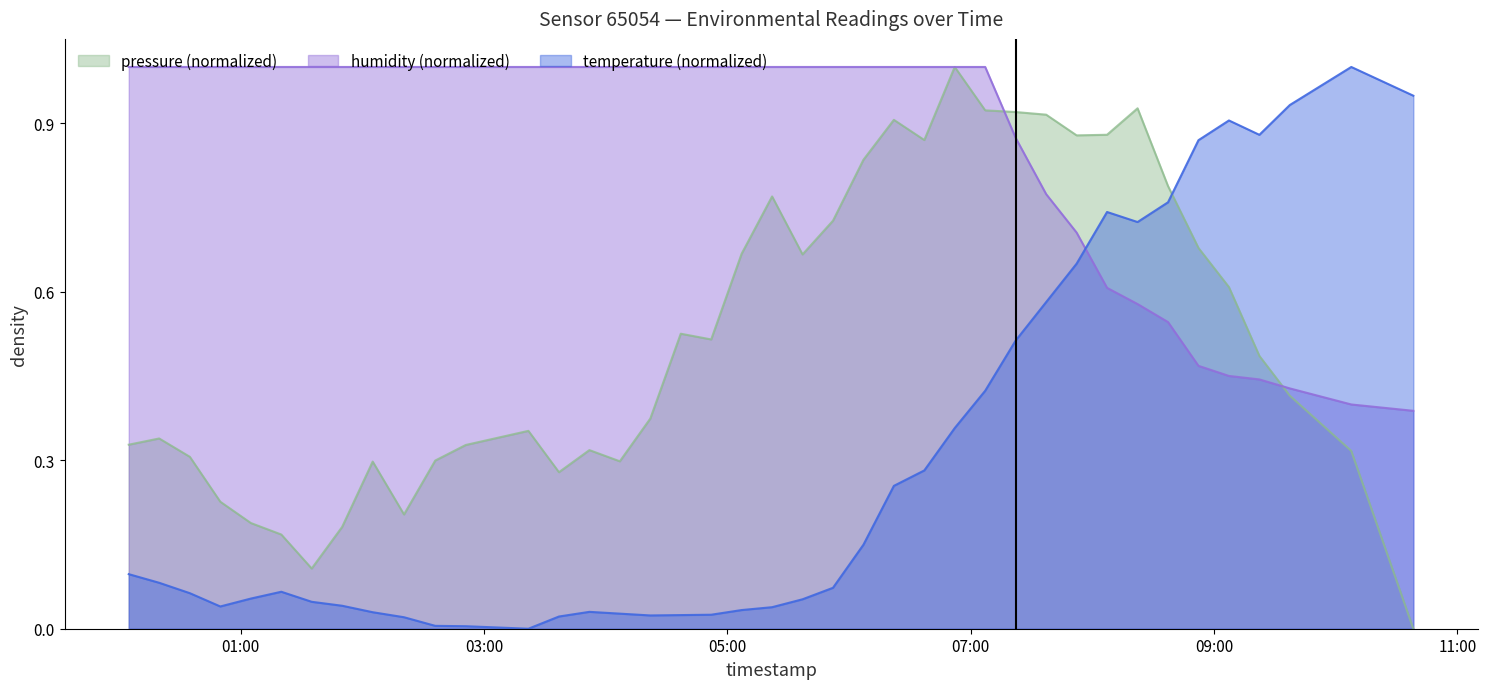

Reading left to right, extract all data points from this chart.

temperature: 0.1	0.1	0.1	0.0	0.1	0.1	0.0	0.0	0.0	0.0	0.0	0.0	0.0	0.0	0.0	0.0	0.0	0.0	0.0	0.0	0.0	0.1	0.1	0.1	0.3	0.3	0.4	0.4	0.5	0.6	0.6	0.7	0.7	0.8	0.9	0.9	0.9	0.9	1.0	0.9
humidity: 1.0	1.0	1.0	1.0	1.0	1.0	1.0	1.0	1.0	1.0	1.0	1.0	1.0	1.0	1.0	1.0	1.0	1.0	1.0	1.0	1.0	1.0	1.0	1.0	1.0	1.0	1.0	1.0	0.9	0.8	0.7	0.6	0.6	0.5	0.5	0.5	0.4	0.4	0.4	0.4
pressure_norm: 0.3	0.3	0.3	0.2	0.2	0.2	0.1	0.2	0.3	0.2	0.3	0.3	0.4	0.3	0.3	0.3	0.4	0.5	0.5	0.7	0.8	0.7	0.7	0.8	0.9	0.9	1.0	0.9	0.9	0.9	0.9	0.9	0.9	0.8	0.7	0.6	0.5	0.4	0.3	0.0